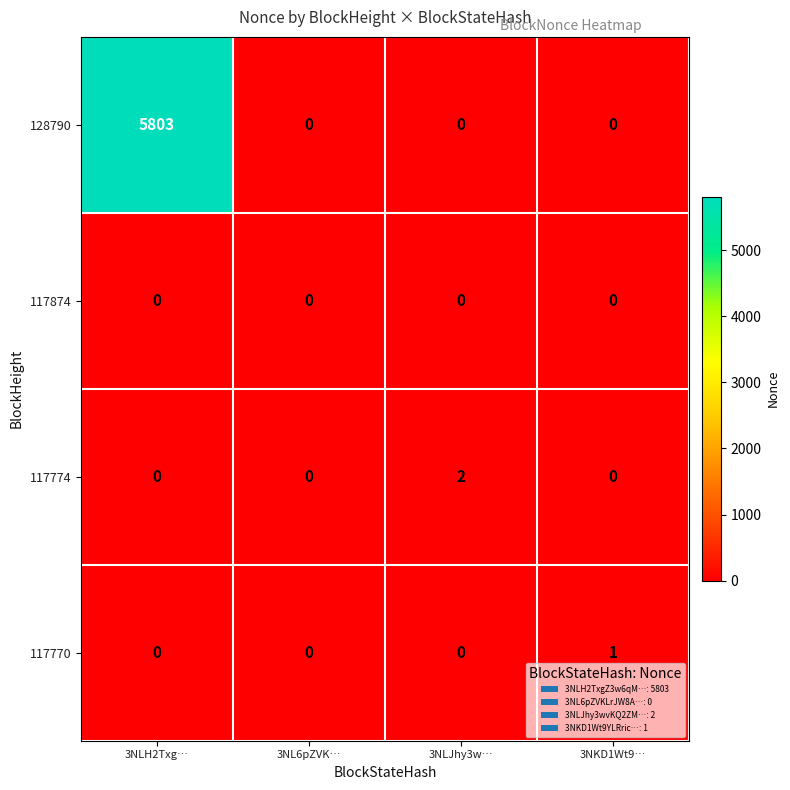

List the series in order of their peak value, lowest first.

117874, 117770, 117774, 128790